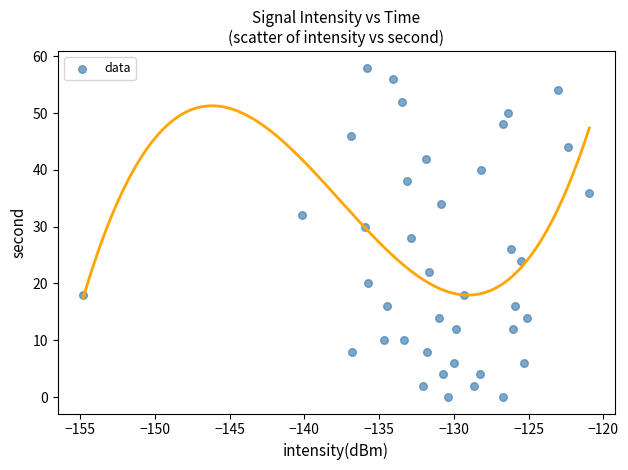

What is the range of Y values (max minus min)?

58